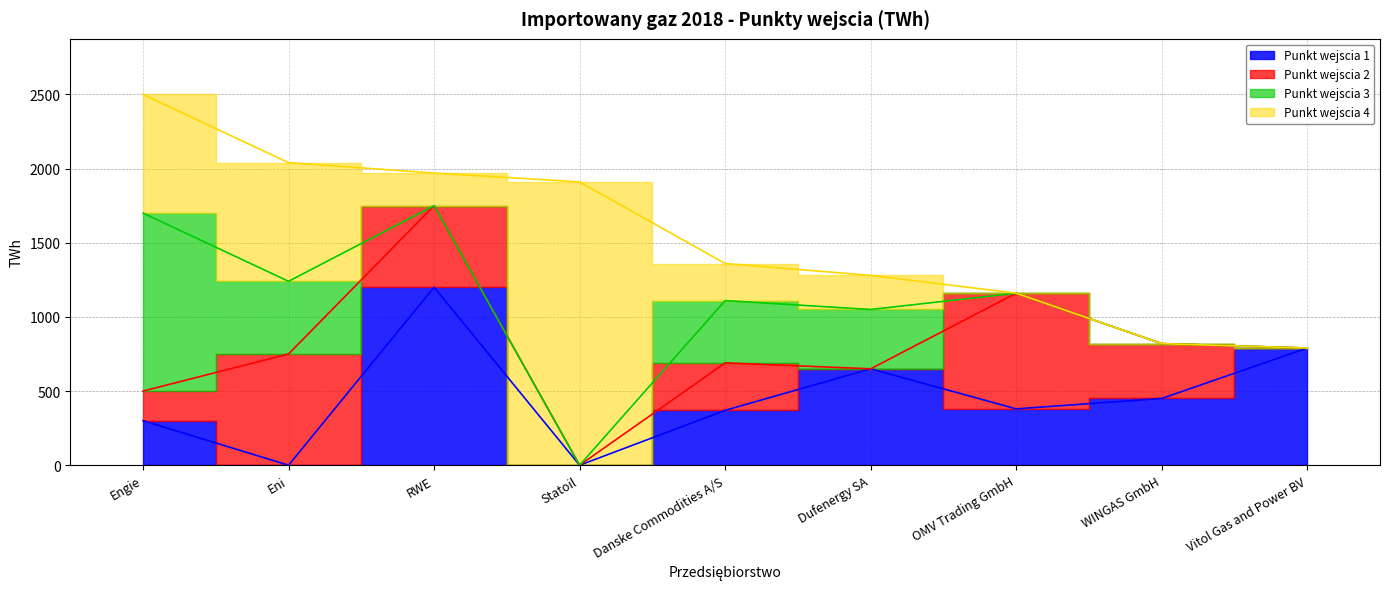

How many positive values does the Punkt wejscia 3 series have?

4